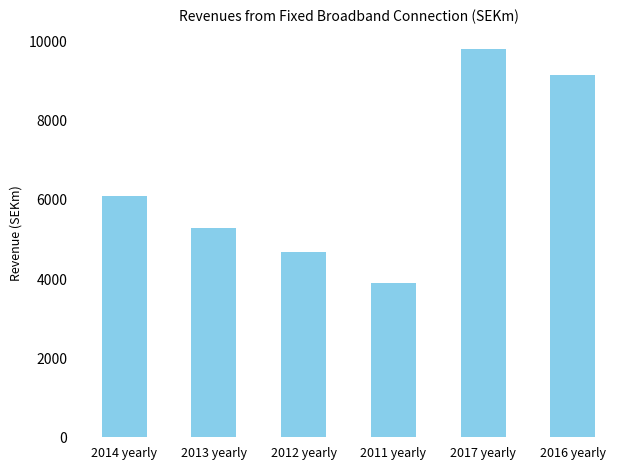

What is the change in value from 2013 yearly to 2011 yearly?

-1379.2